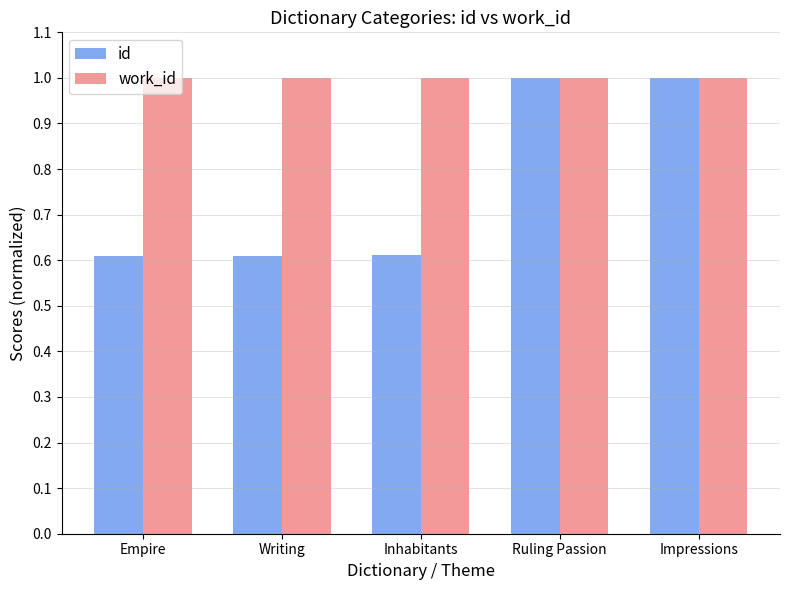

What is the label of the 1st bar from the left?

Empire